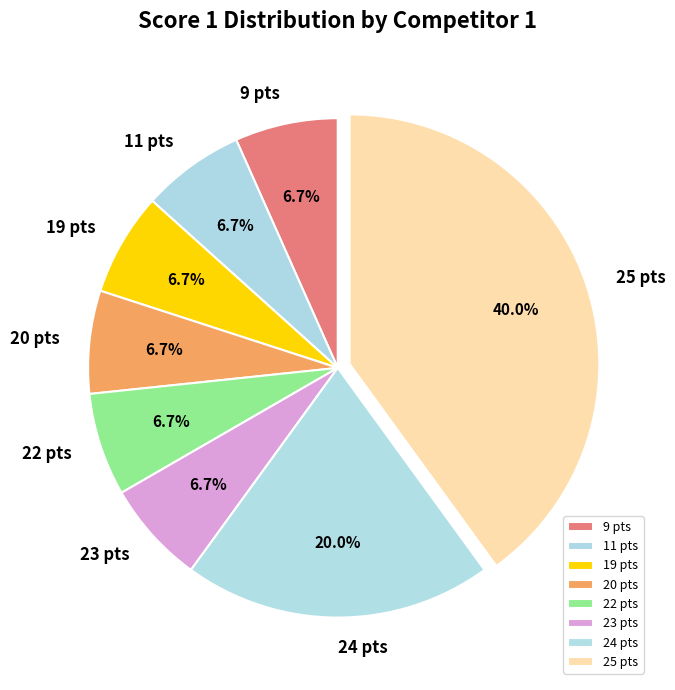

Between 11 pts and 24 pts, which is larger?

24 pts